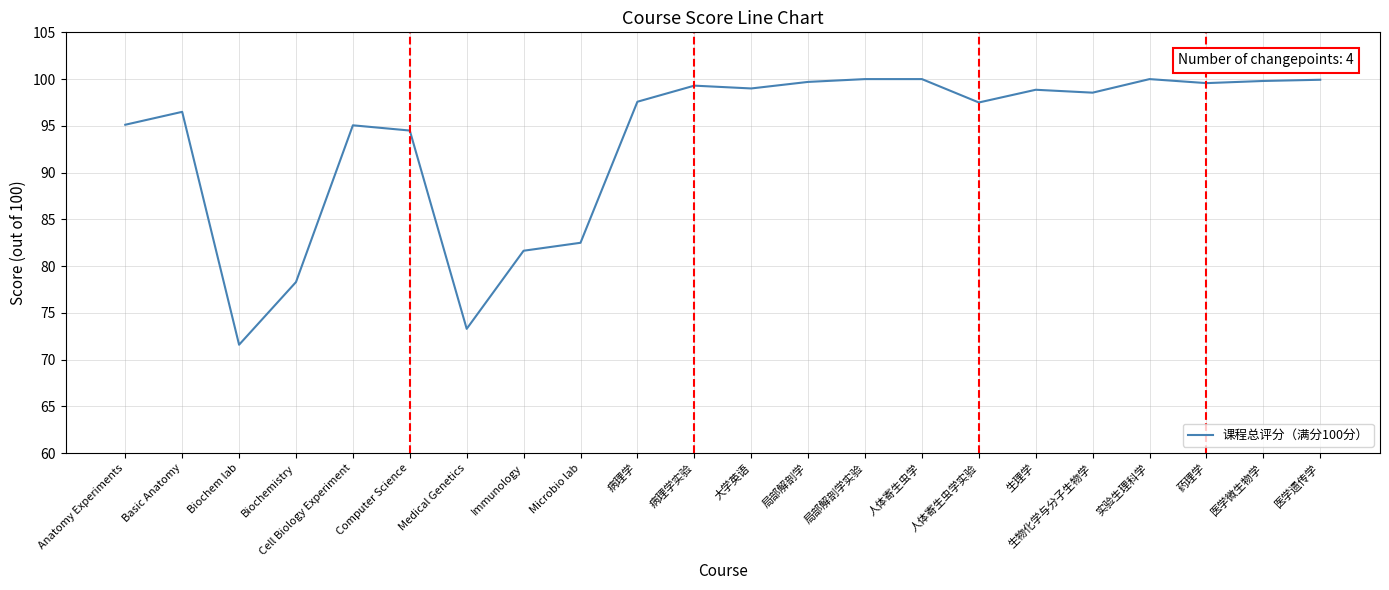

Where is the first local maximum?

Basic Anatomy